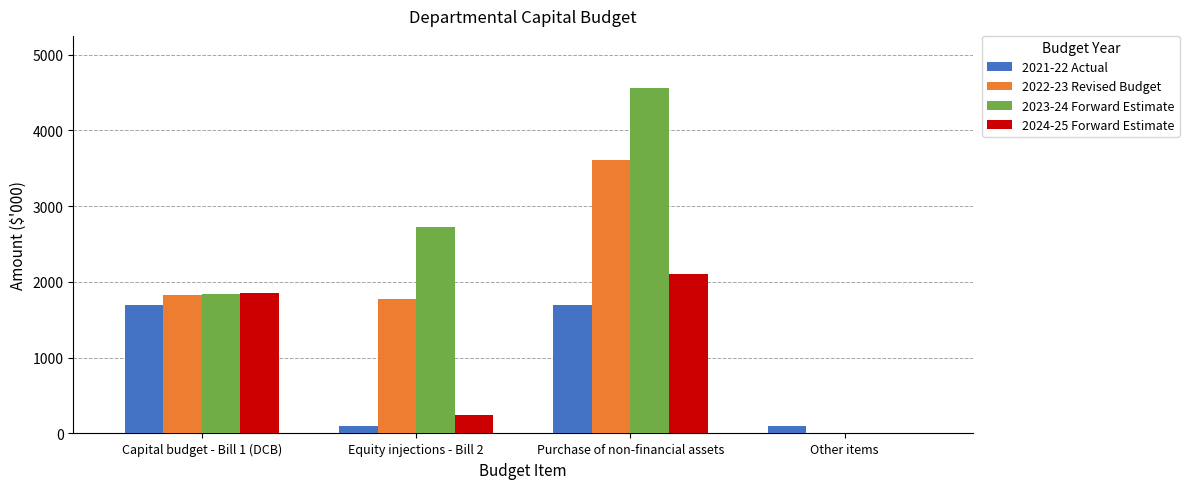

What is the total value across all series at Capital budget - Bill 1 (DCB)?

7213